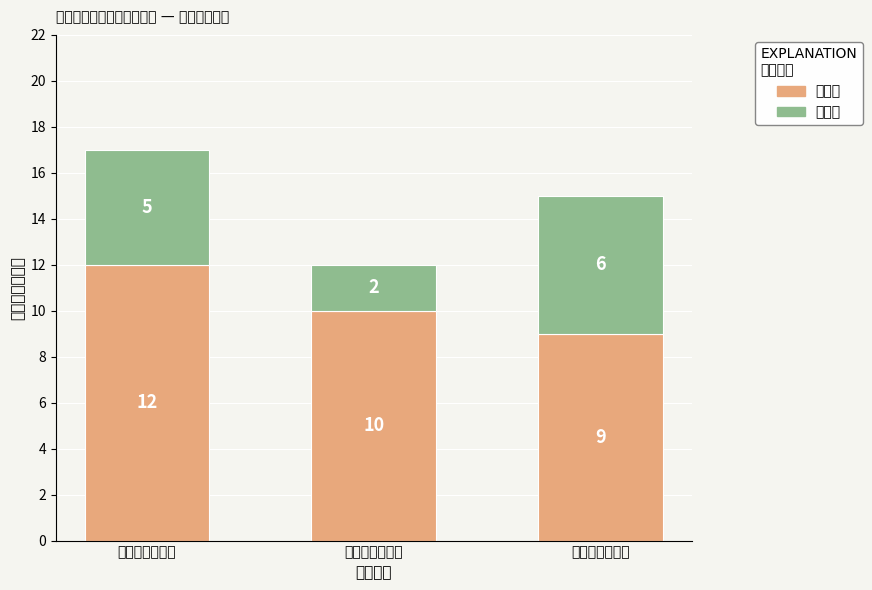

True or false: 即办件 has a value of 5 at 一级：信息发布.

True